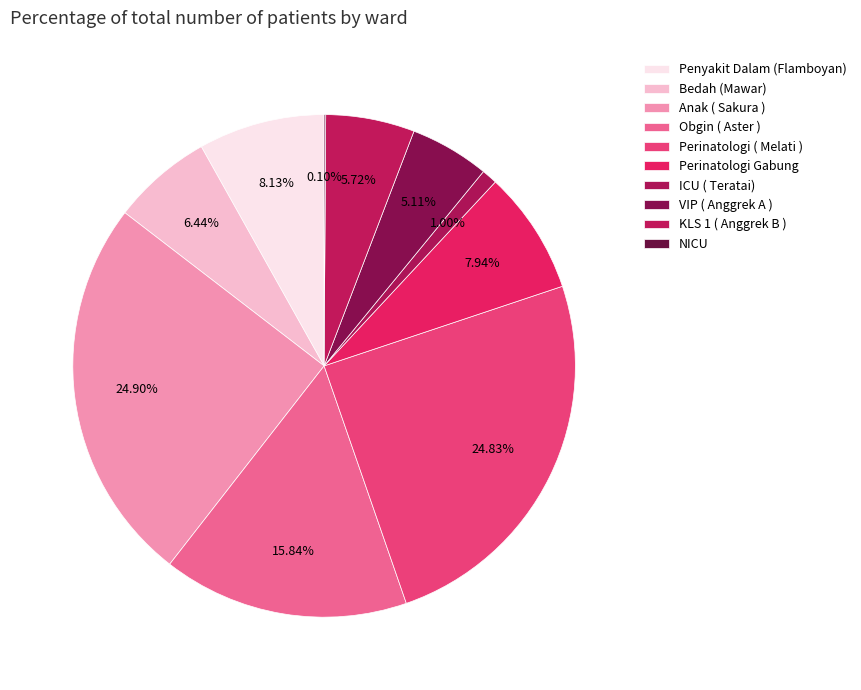

To the nearest percent, what percentage of the pie is ICU ( Teratai)?

1%